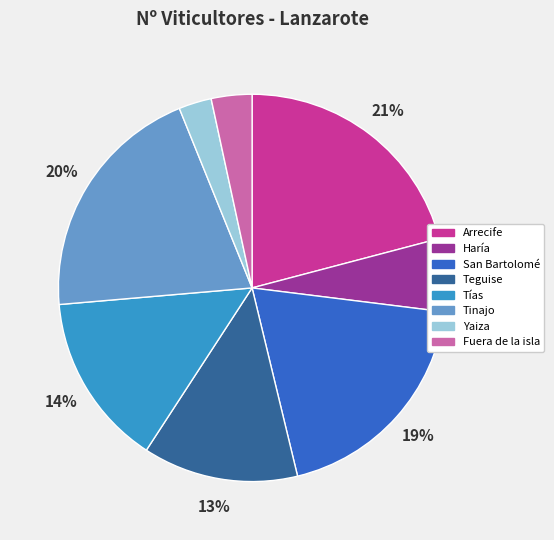

Which slice is the largest?

Arrecife